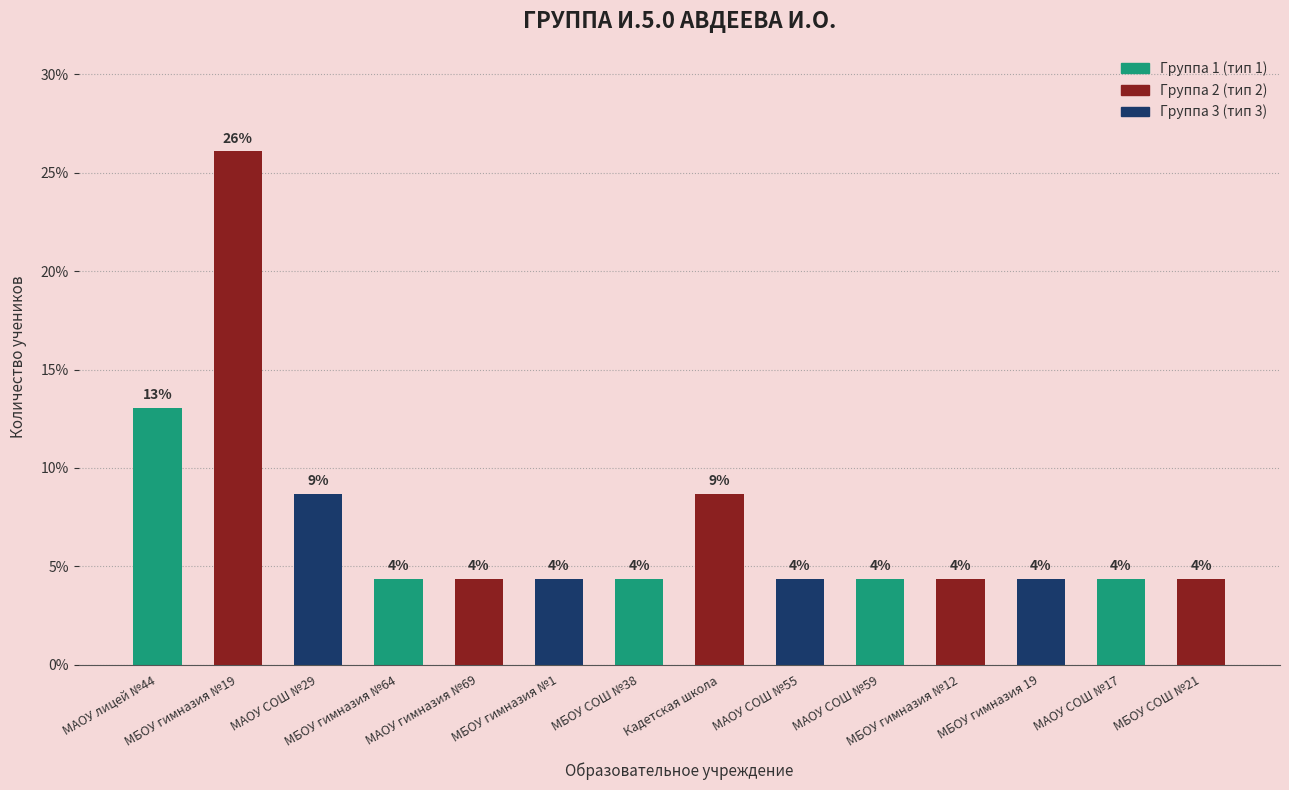

How many bars are there in total?

14